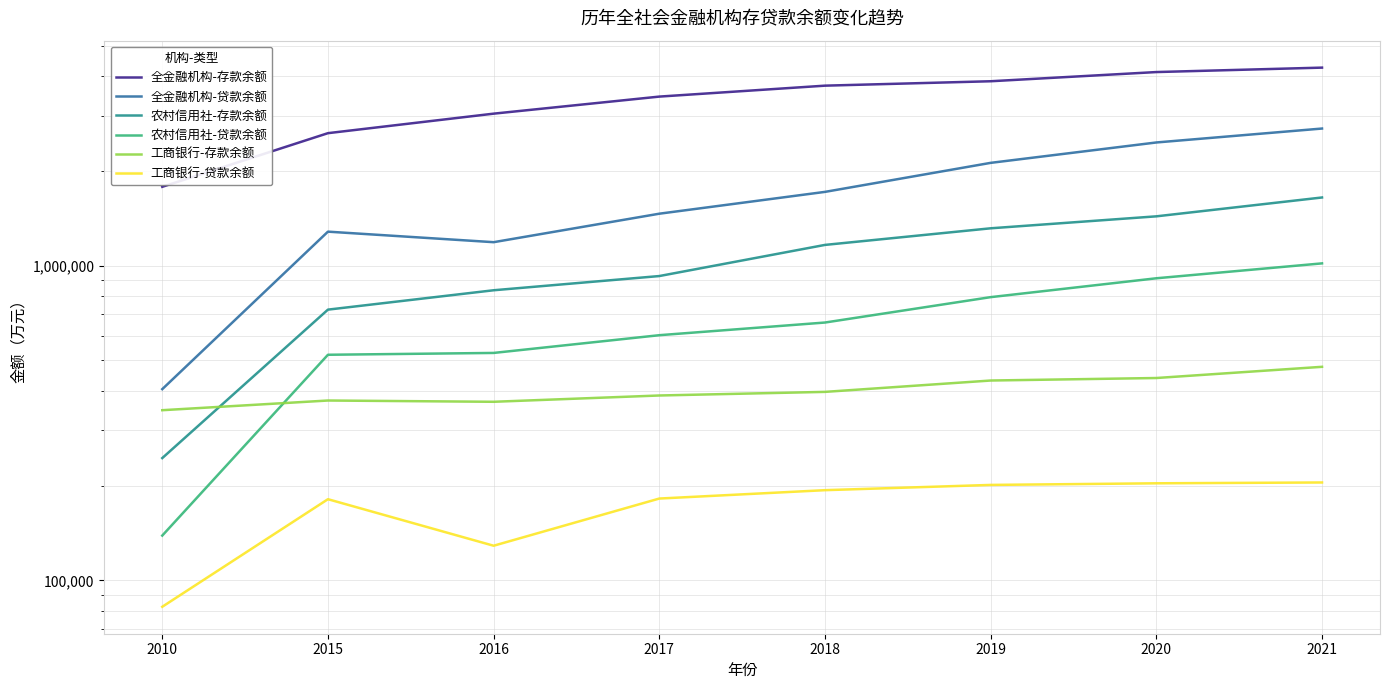

At how many categories does at least one series exceed 642703?

8